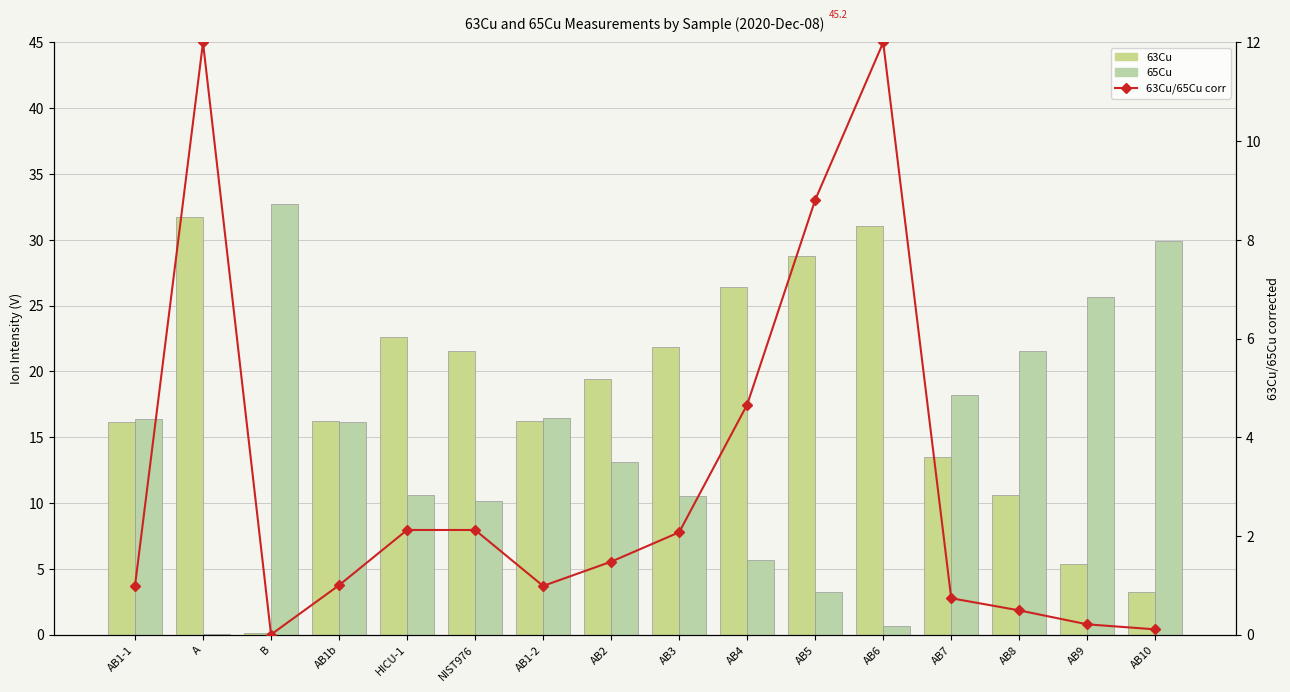

What is the highest value of the 63Cu series?

31.7